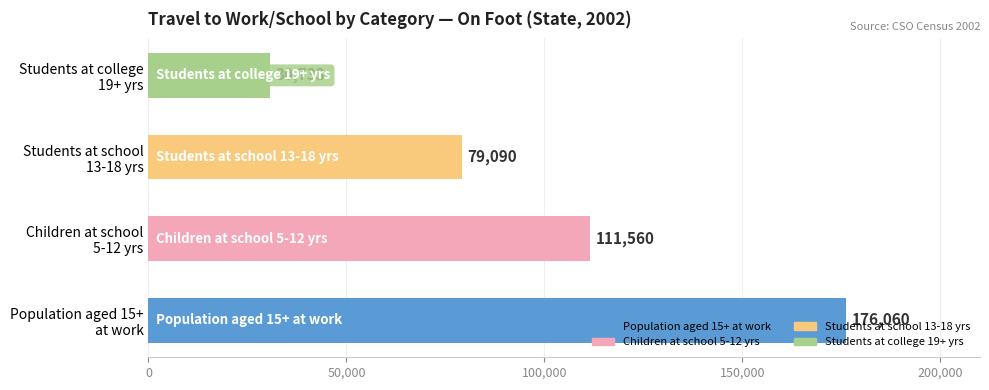

How many values are between 79090 and 176060?

3